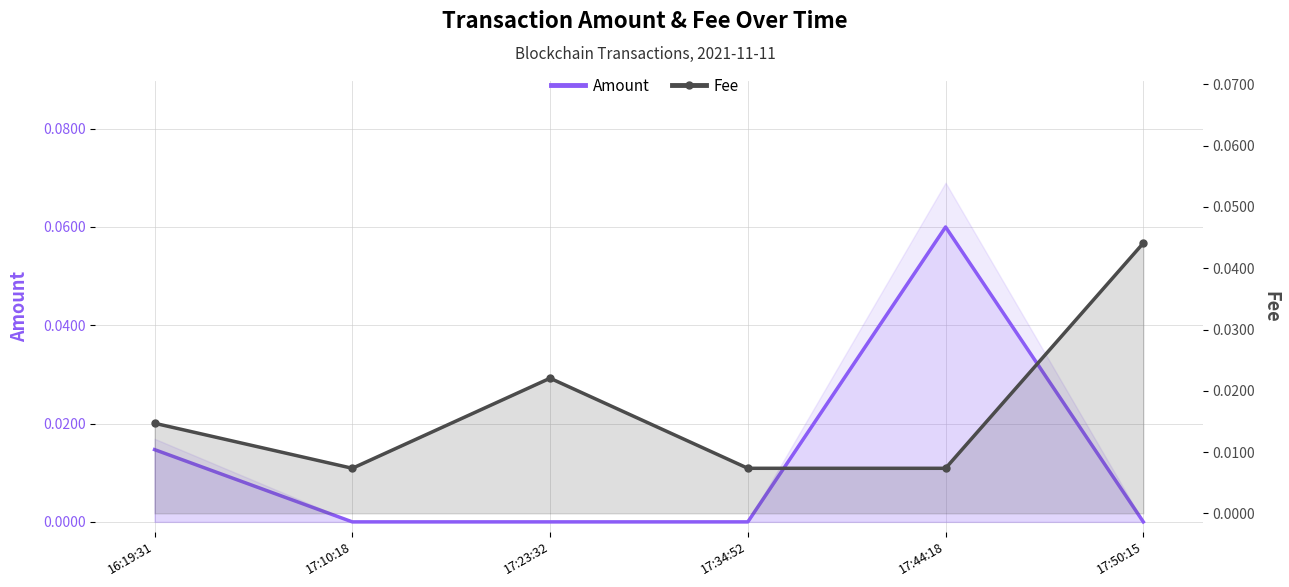

What is the label of the 1st point from the left?

16:19:31